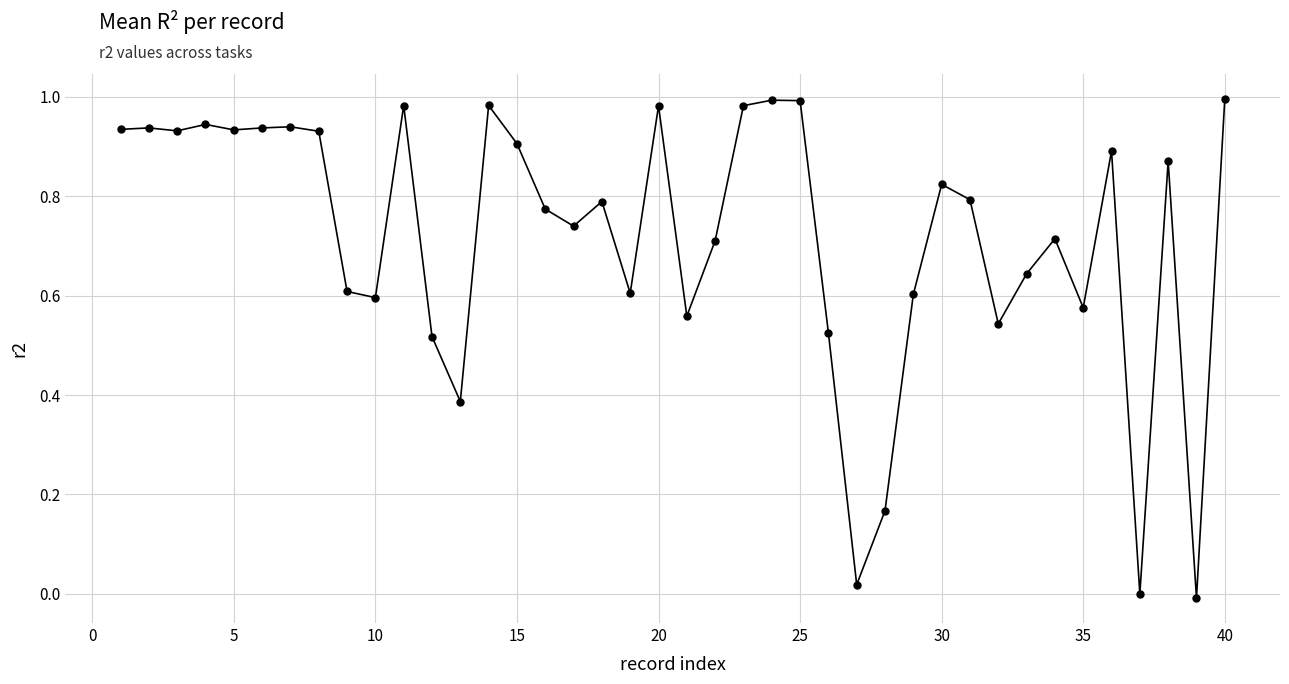

True or false: the data has more than 2 interior local peaks.

True